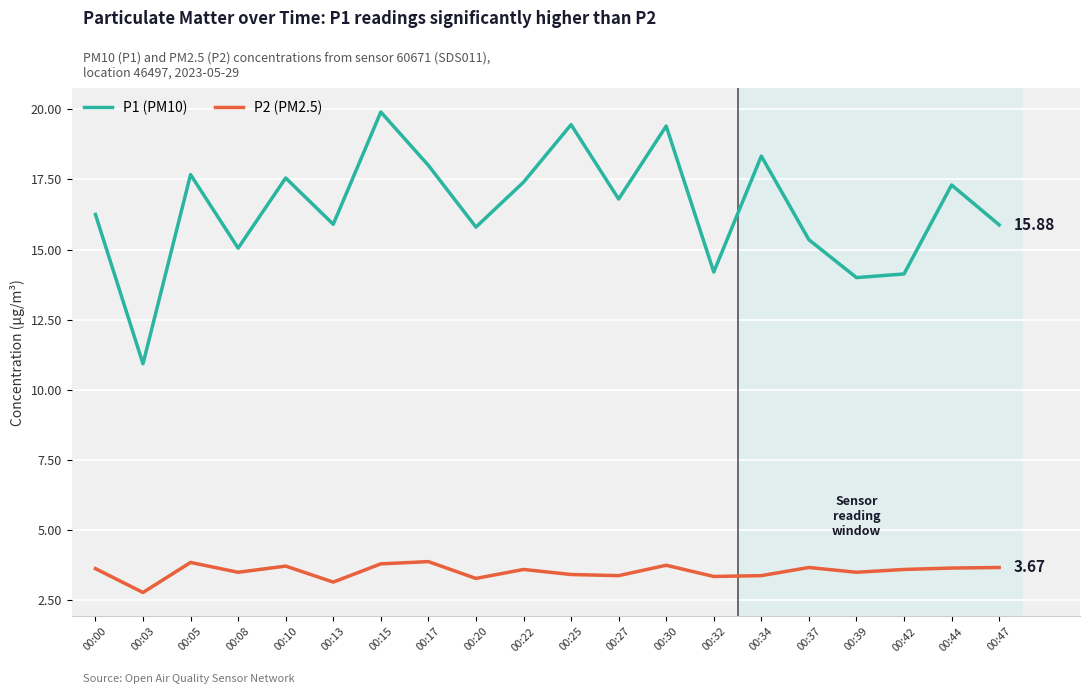

How many interior local peaks does the P1 (PM10) series have?

7